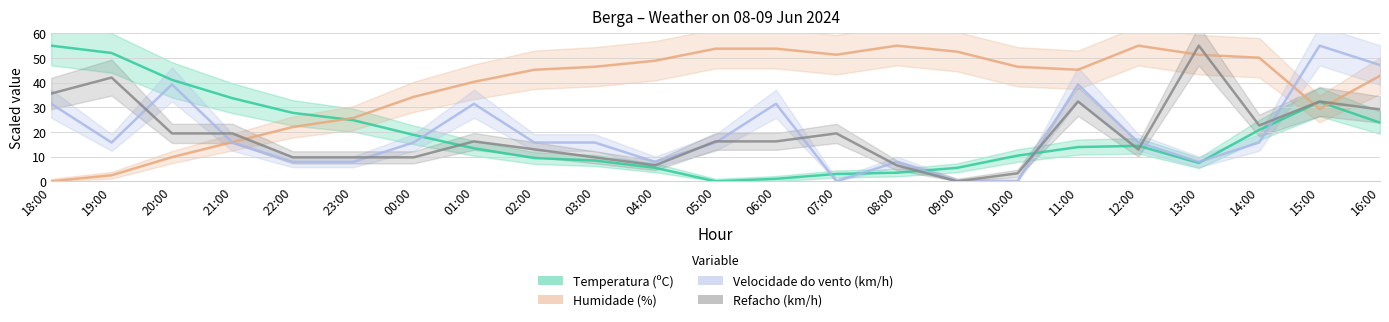

What position from the left is 12:00?

19